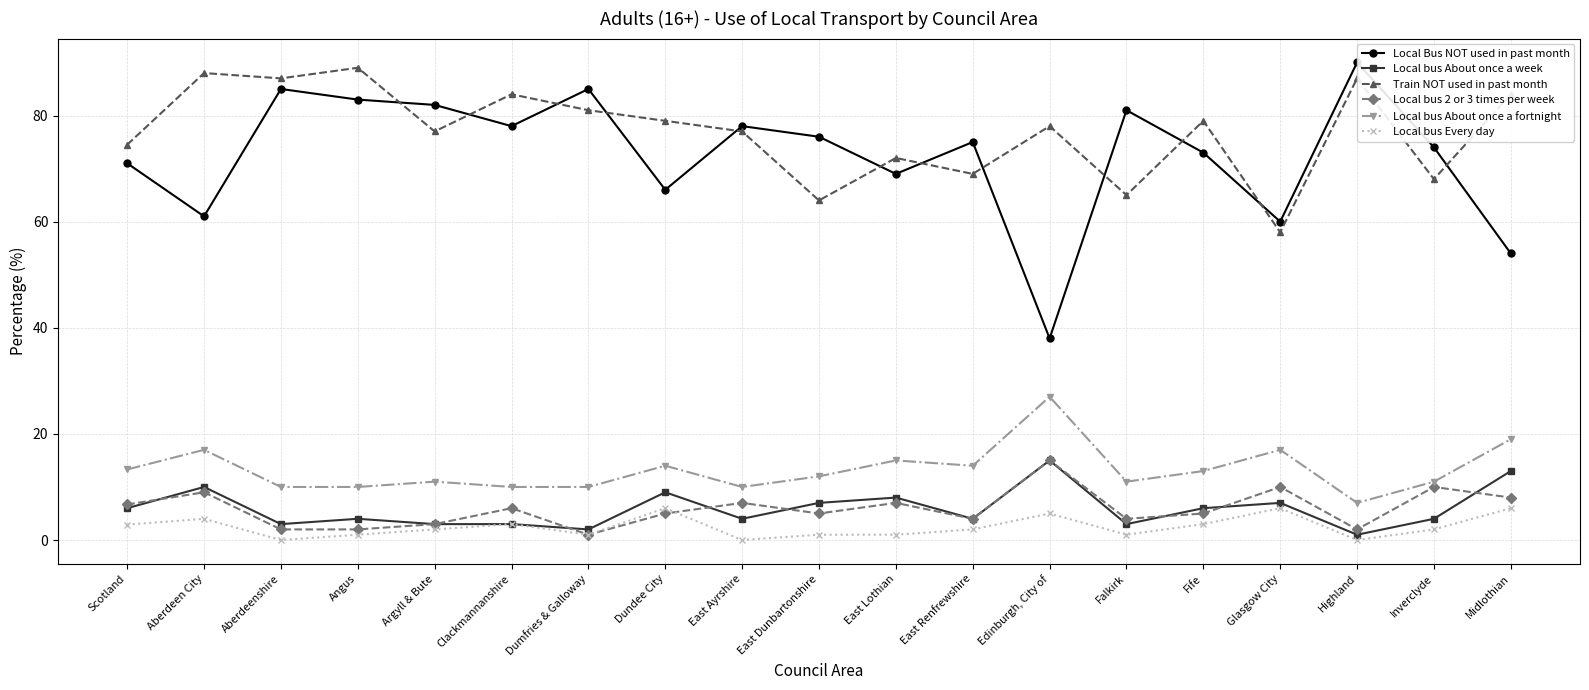

True or false: Local bus About once a fortnight has more than 1 points higher than both neighbors.

True